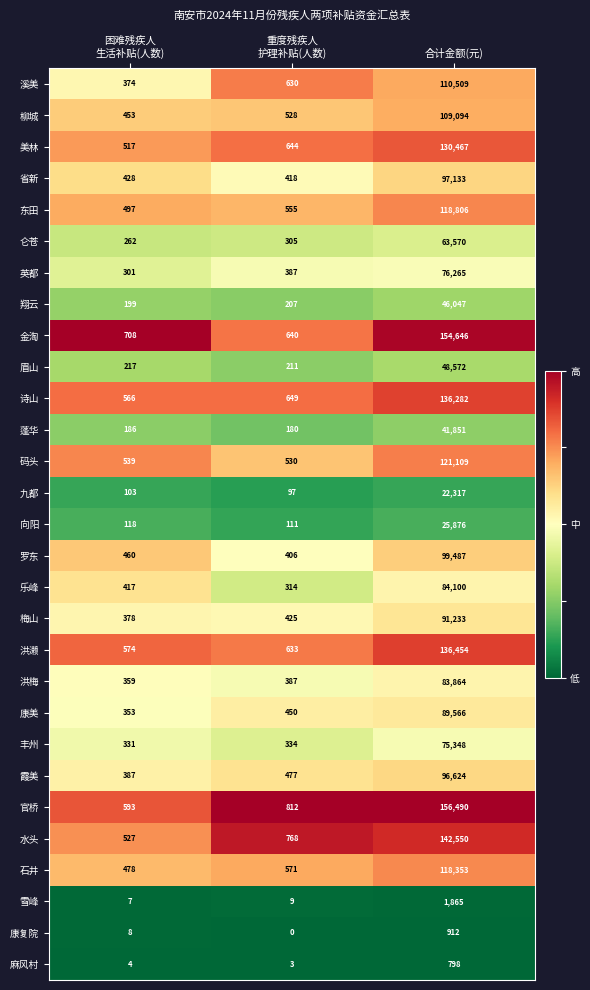

What is the difference between the maximum and minimum values in the 梅山 series?

90855